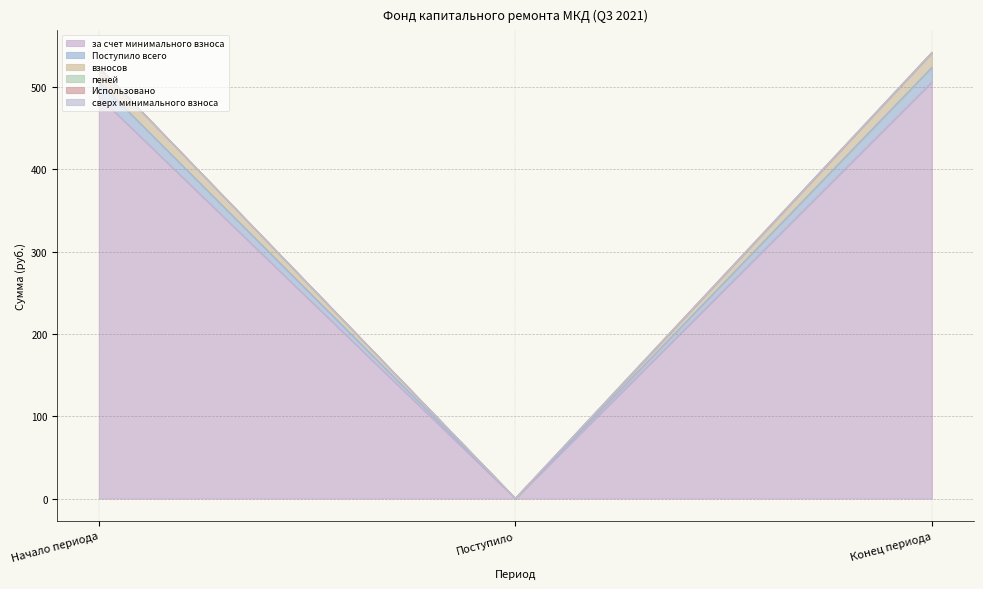

The взносов series shows 881.5 at Конец периода. True or false?

False